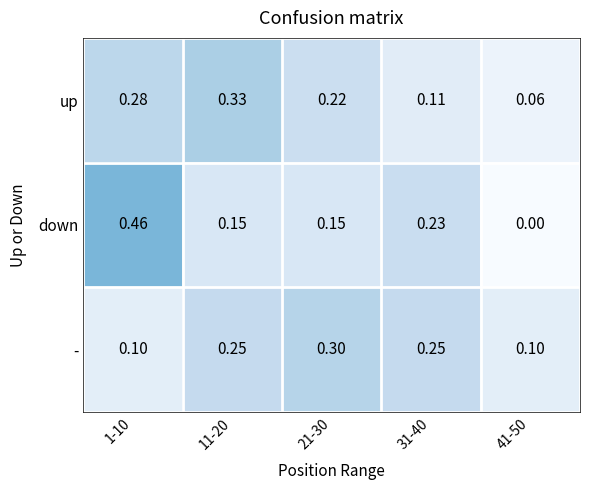

Is the value of down at 11-20 greater than the value of - at 11-20?

No